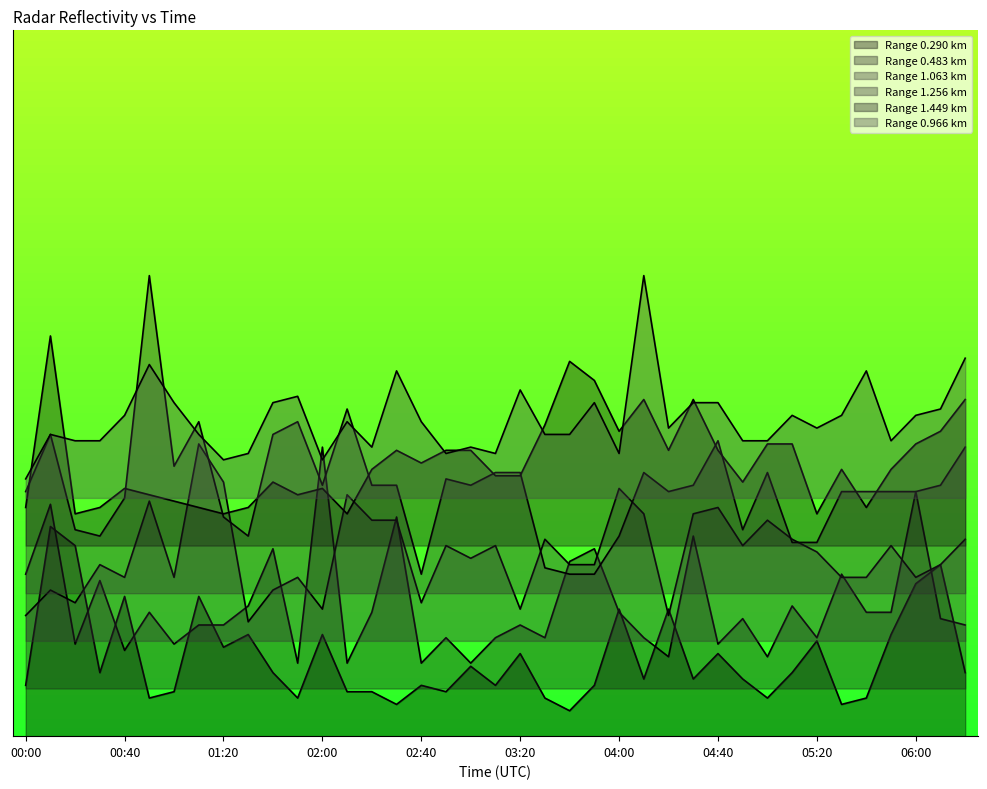

Which series has the largest total across all categories?

0.966